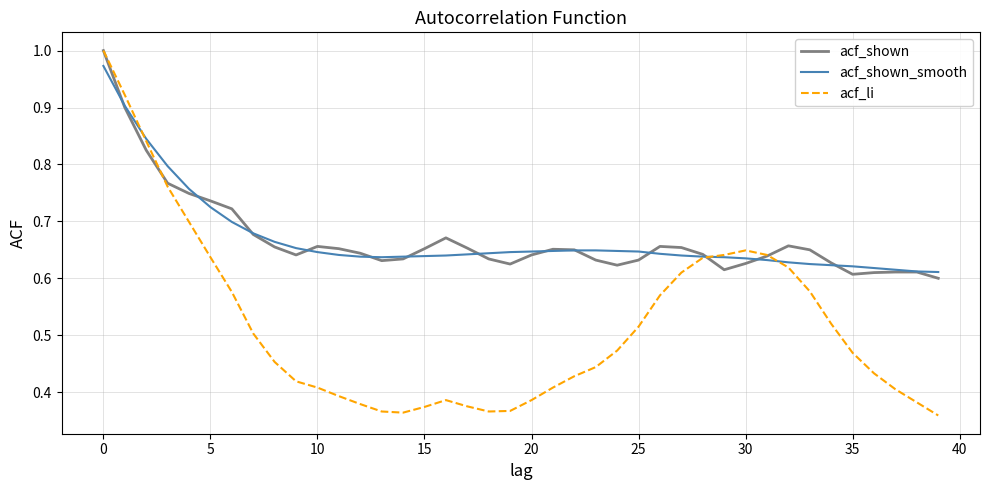

How many series are shown in this chart?

3